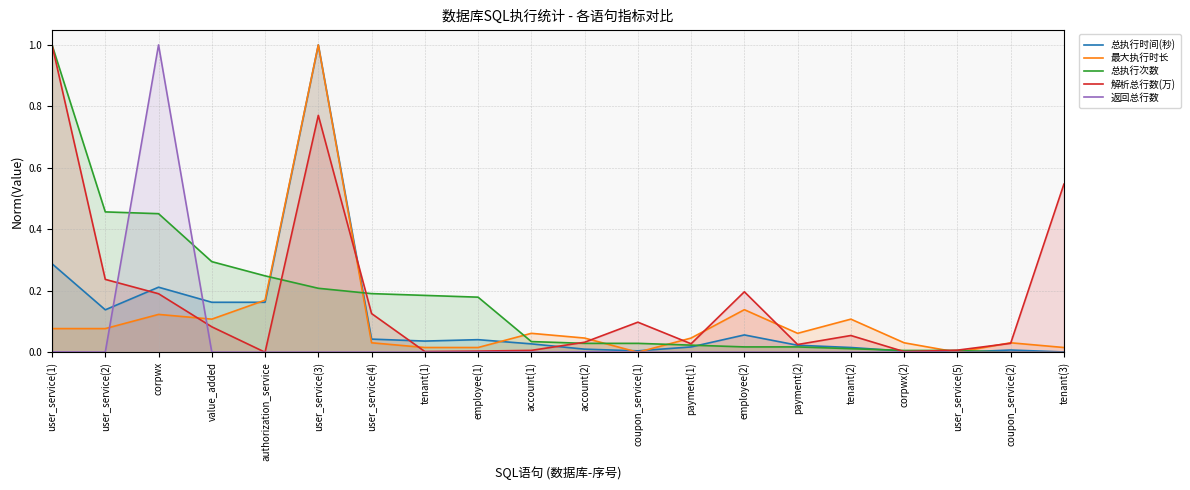

Rank the categories by 总执行时间(秒) value from lowest to highest.

user_service(5), tenant(3), corpwx(2), coupon_service(1), coupon_service(2), account(2), tenant(2), payment(1), payment(2), account(1), tenant(1), employee(1), user_service(4), employee(2), user_service(2), value_added, authorization_service, corpwx, user_service(1), user_service(3)